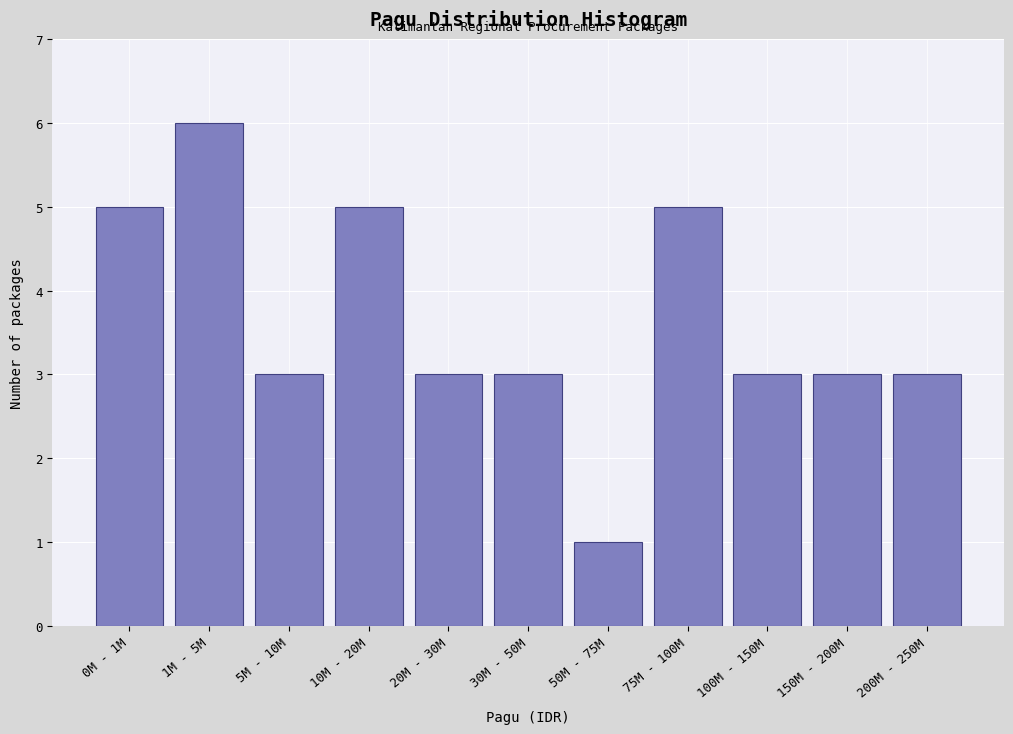

Reading left to right, transcribe all the data shown in this chart.

5	6	3	5	3	3	1	5	3	3	3